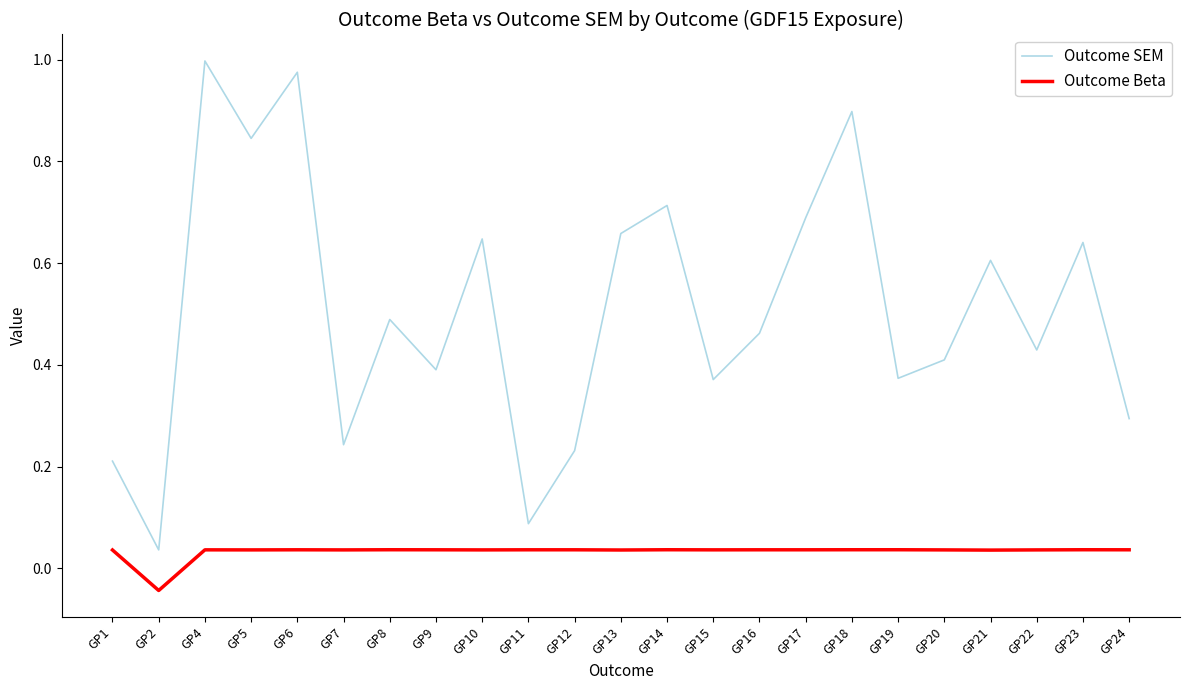

Between GP11 and GP13, which series saw the biggest shift?

Outcome SEM